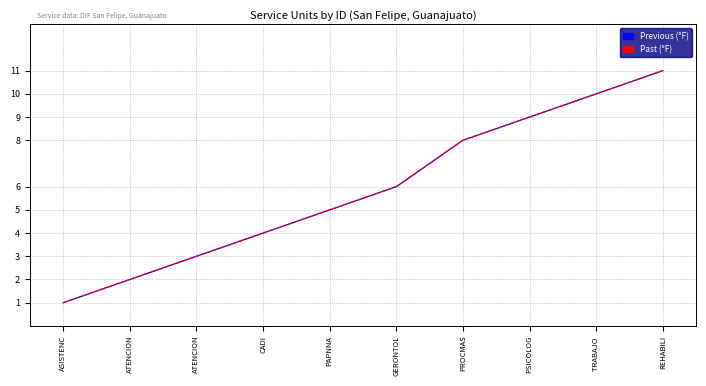

Does the chart have visible grid lines?

Yes